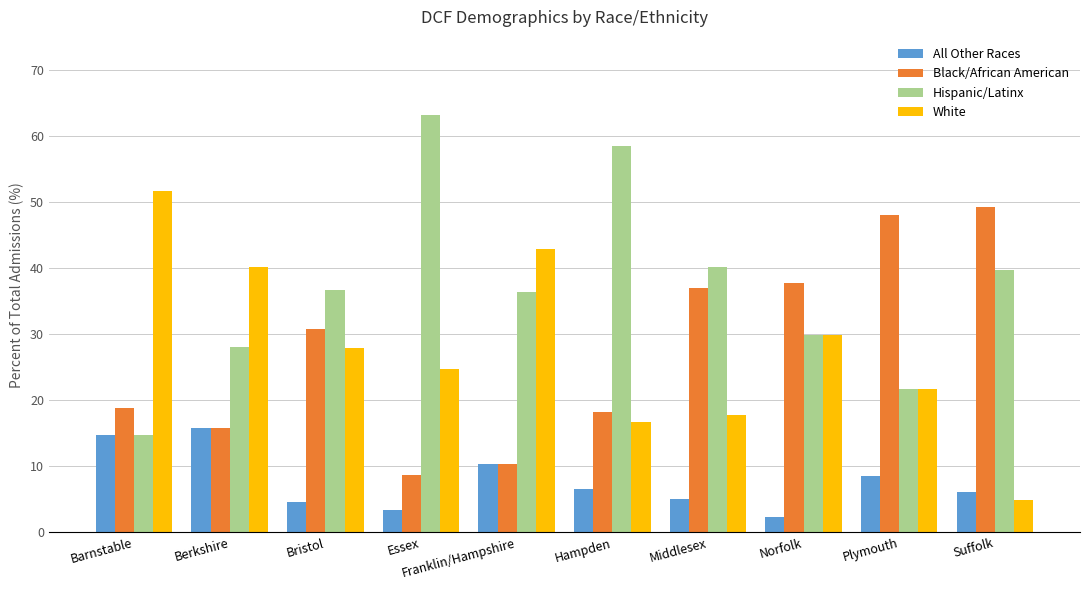

How many bars are there in each group?

4